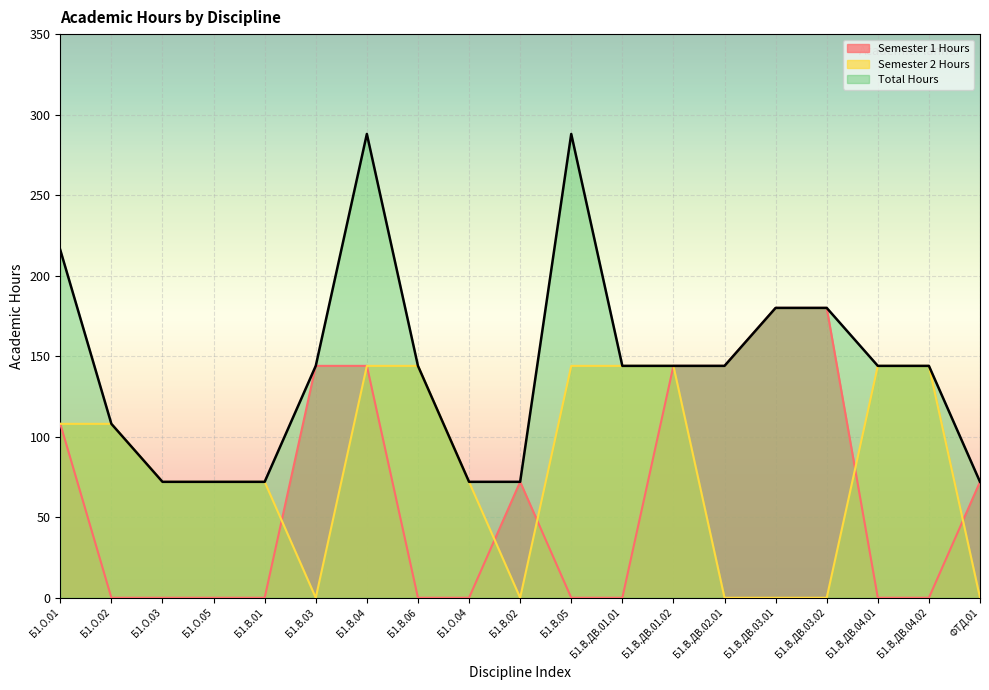

What is the highest value of the Semester 1 Hours series?

180